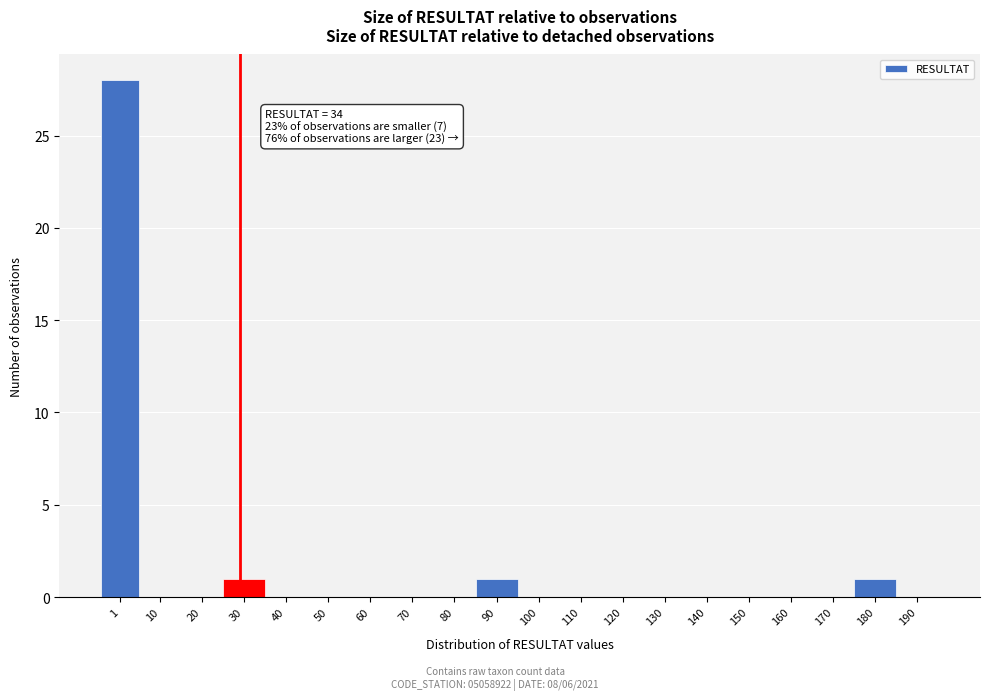

Reading left to right, transcribe all the data shown in this chart.

1=28	10=0	20=0	30=1	40=0	50=0	60=0	70=0	80=0	90=1	100=0	110=0	120=0	130=0	140=0	150=0	160=0	170=0	180=1	190=0